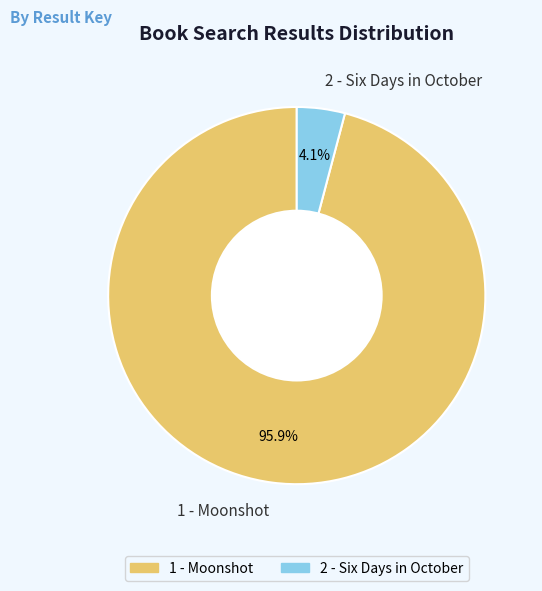

Count the number of slices in the pie.

2